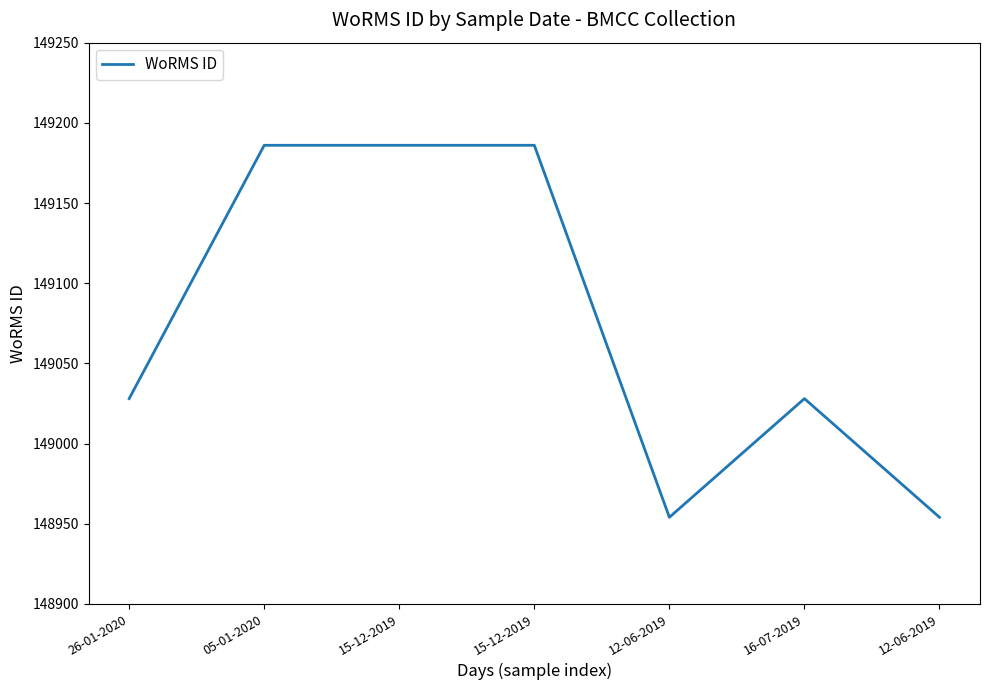

Rank the categories by value from lowest to highest.

12-06-2019, 12-06-2019, 26-01-2020, 16-07-2019, 05-01-2020, 15-12-2019, 15-12-2019